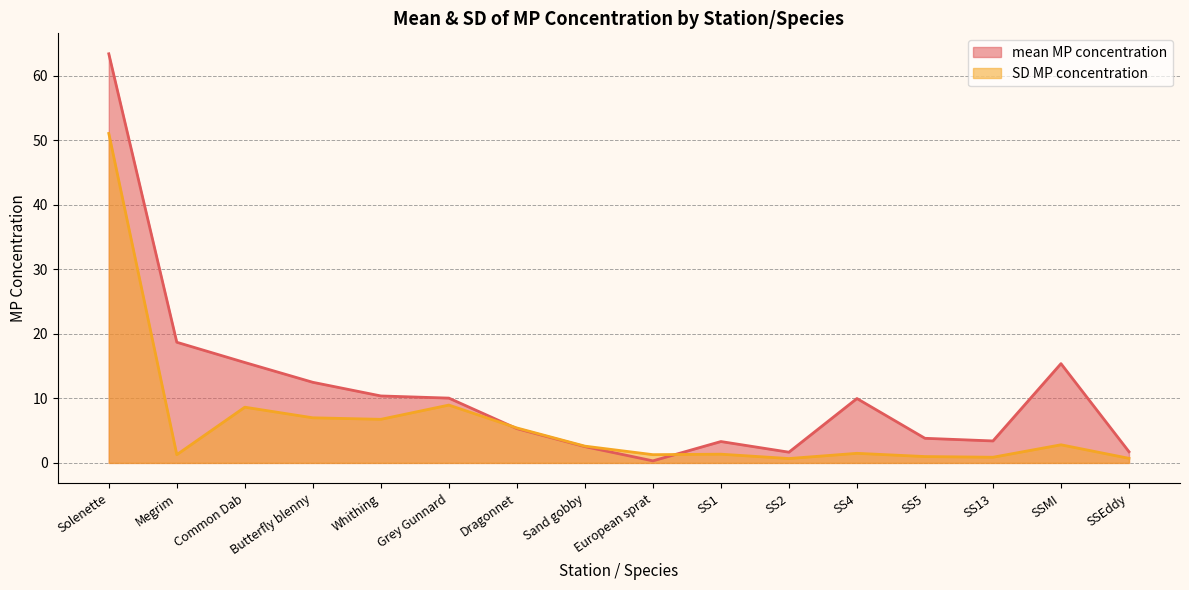

True or false: SD MP concentration and mean MP concentration cross at least once.

True